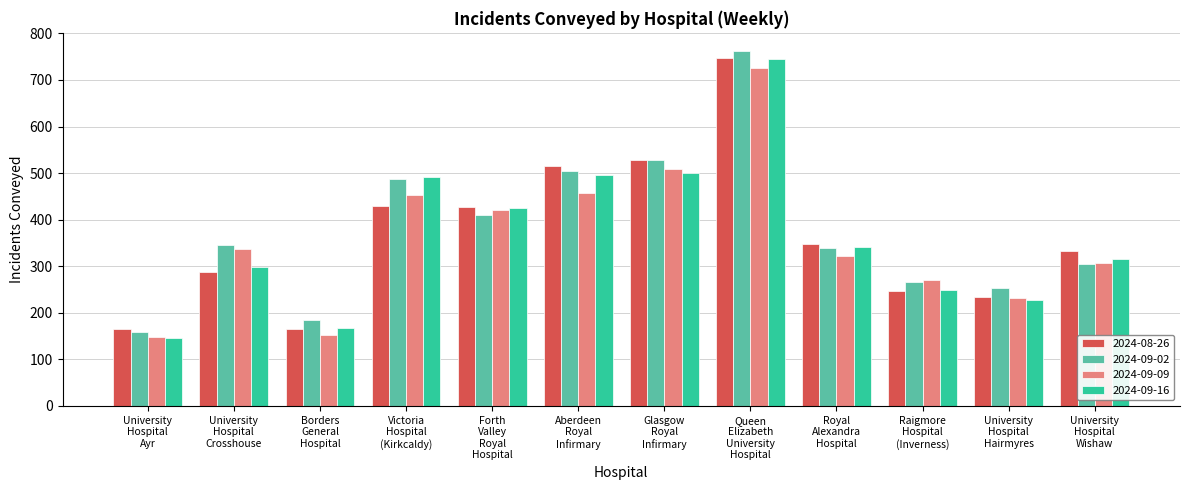

What is the label of the 8th bar from the right?

Forth
Valley
Royal
Hospital